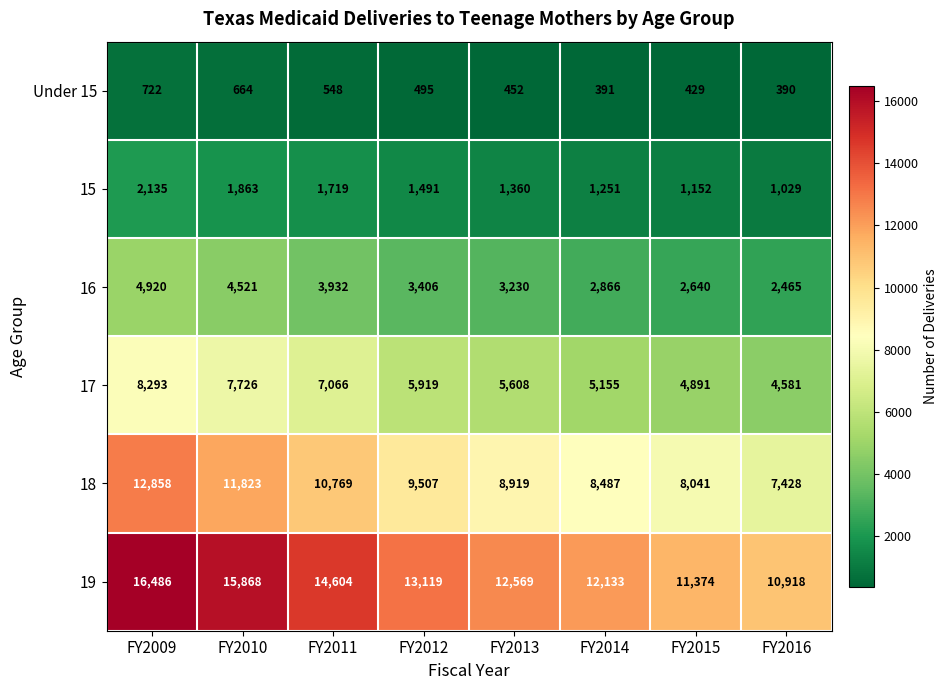

What is the difference between the maximum and second lowest values in the 15 series?

983